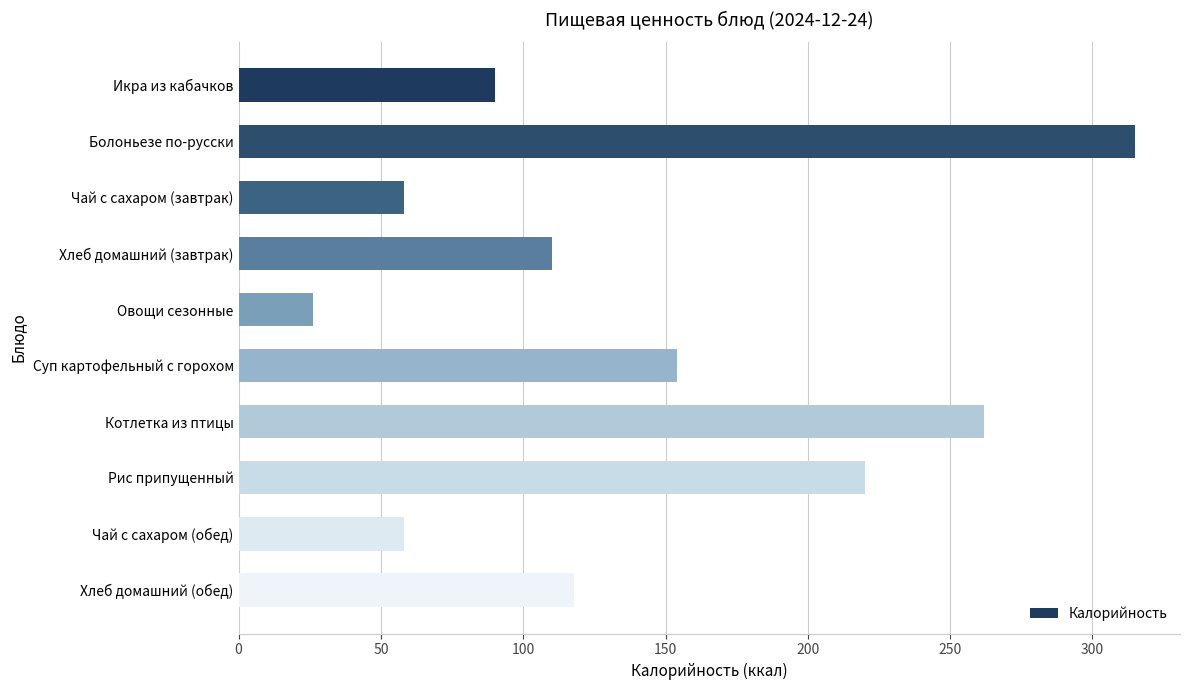

The value at Овощи сезонные is 26. True or false?

True